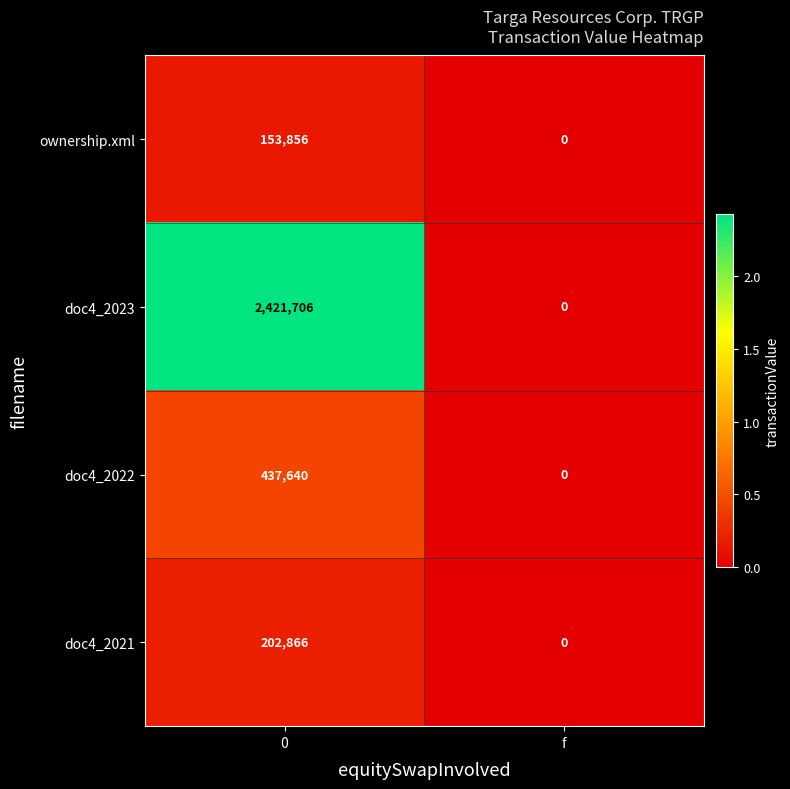

Reading left to right, list all the values displayed in this chart.

ownership.xml: 153856	0
doc4_2023: 2421706	0
doc4_2022: 437640	0
doc4_2021: 202866	0